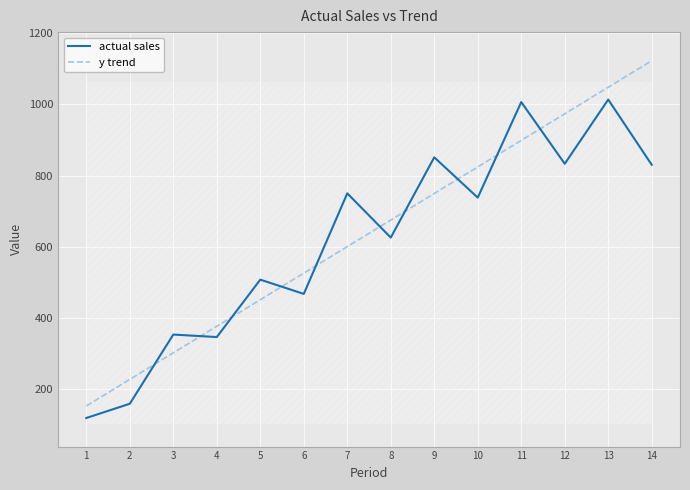

Which series changed the most between 8 and 13?

actual sales